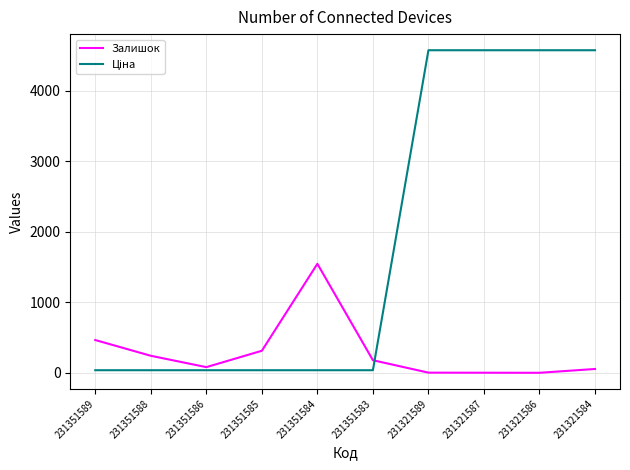

What is the difference between the maximum and minimum values in the Залишок series?

1544.0